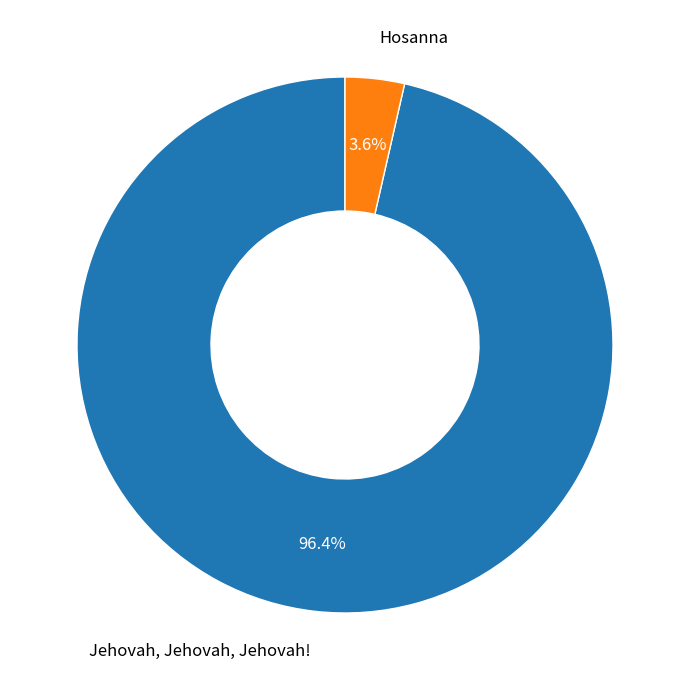

What is the majority slice?

Jehovah, Jehovah, Jehovah!